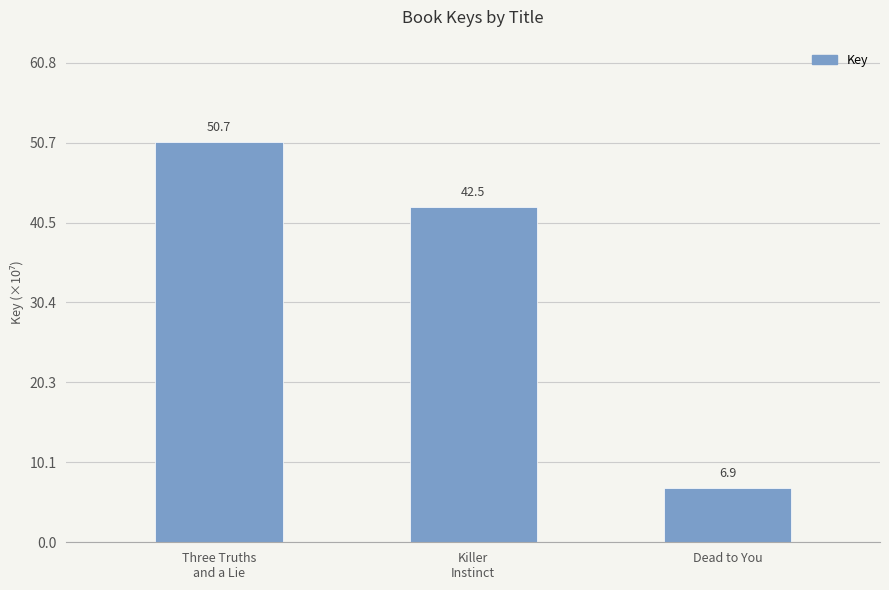

At which label does the data first exceed 42?

Three Truths
and a Lie